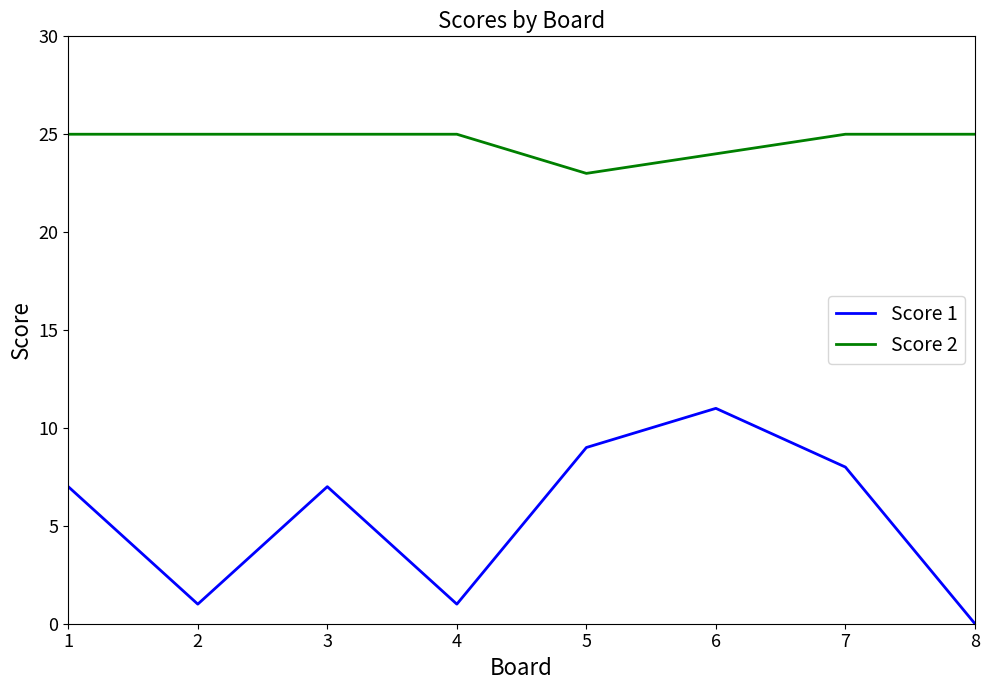

True or false: Score 1 and Score 2 cross at least once.

False